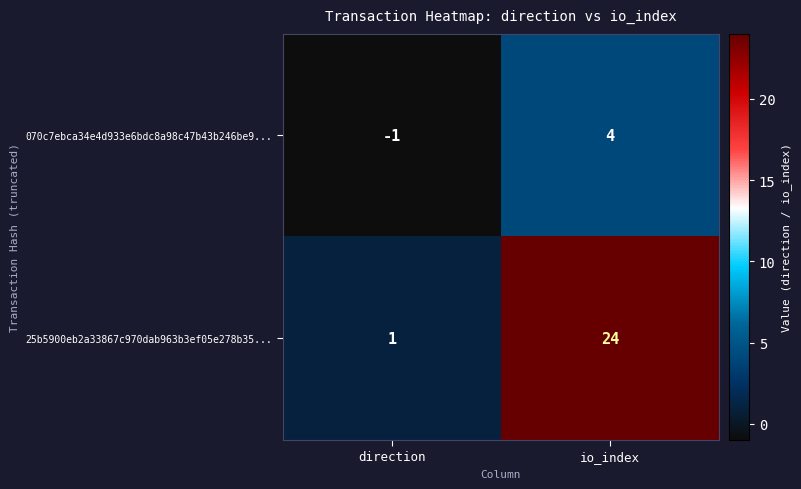

At which label is 070c7ebca34e4d933e6bdc8a98c47b43b246be9... closest to 1?

direction